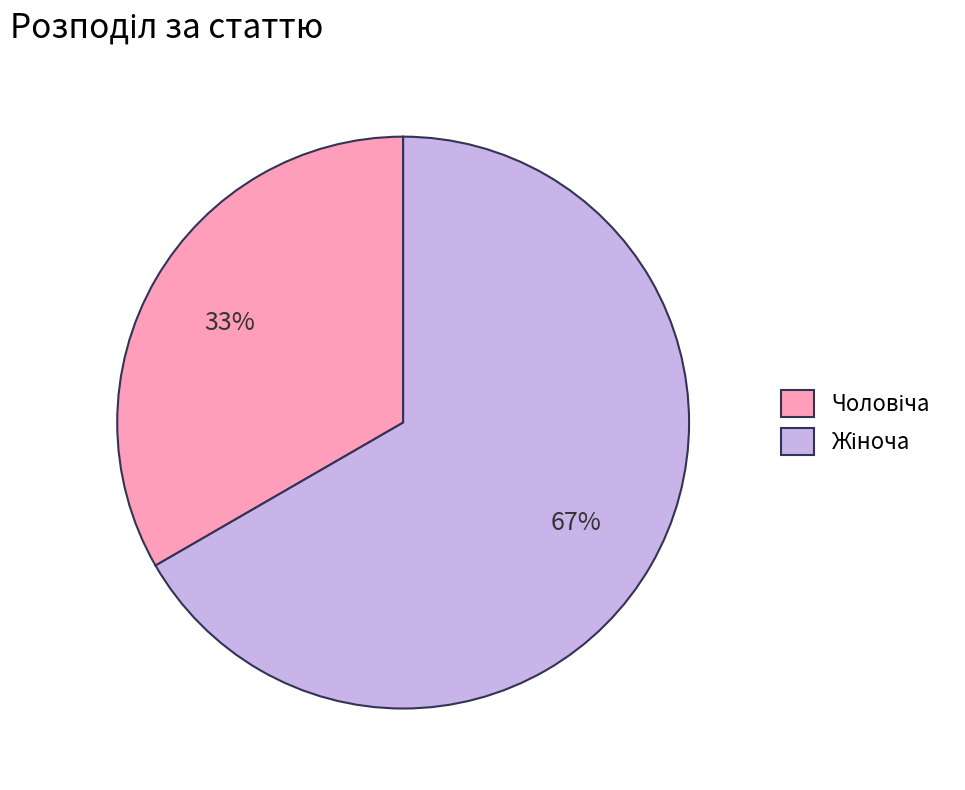

To the nearest percent, what is the average slice percentage?

50%